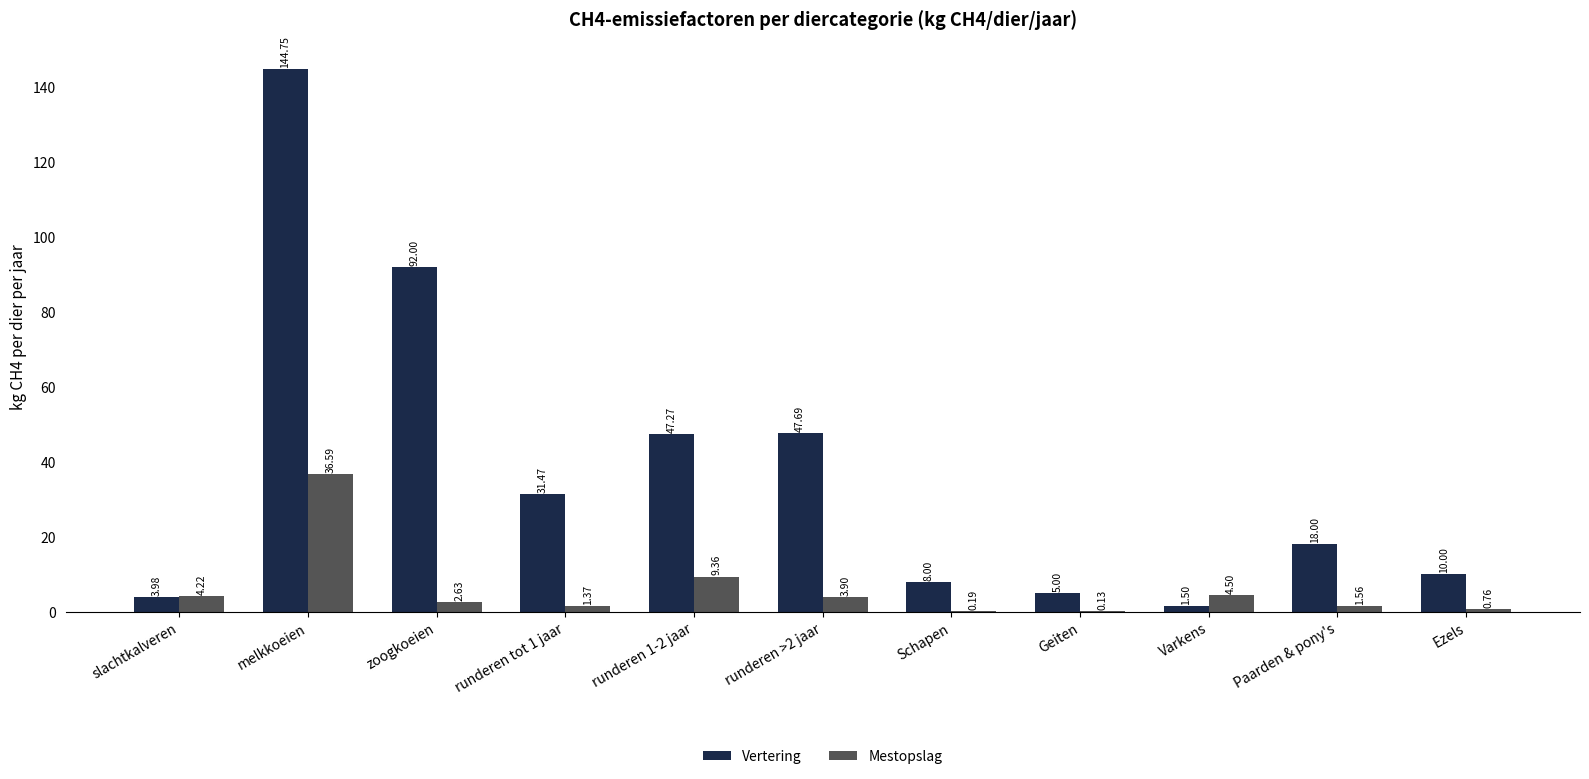

Which series has the largest total across all categories?

Vertering